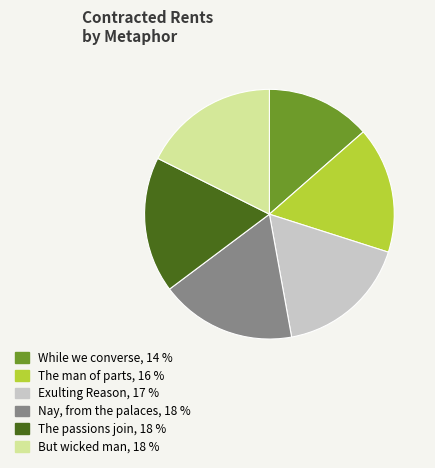

Is there any slice that represents more than half of the pie?

No